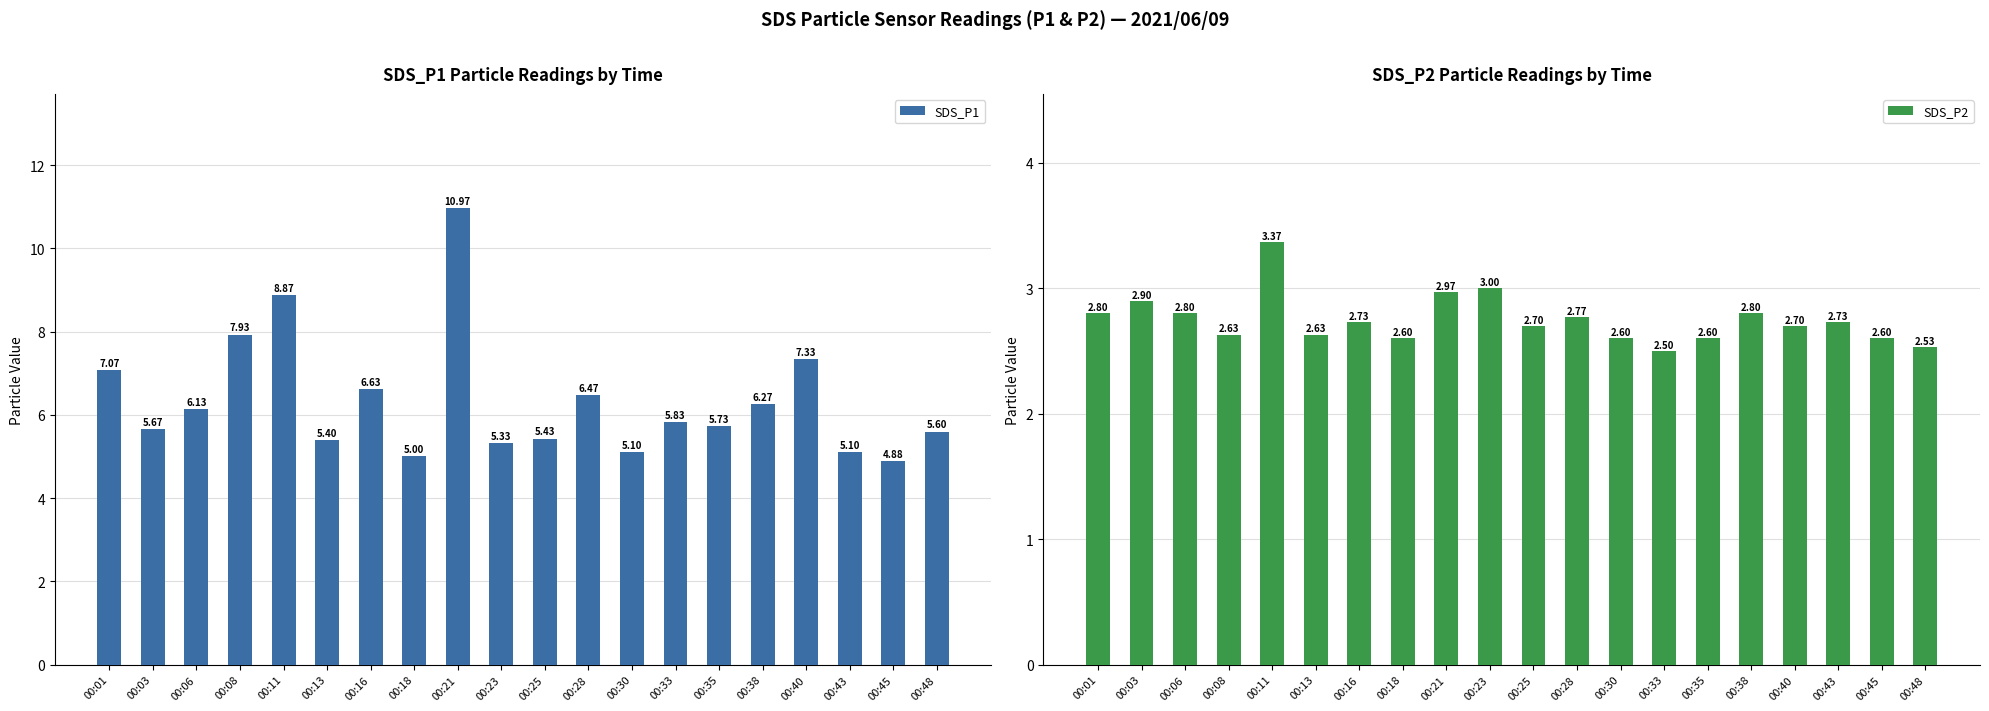

What is the average value of the SDS_P2 series?

2.7